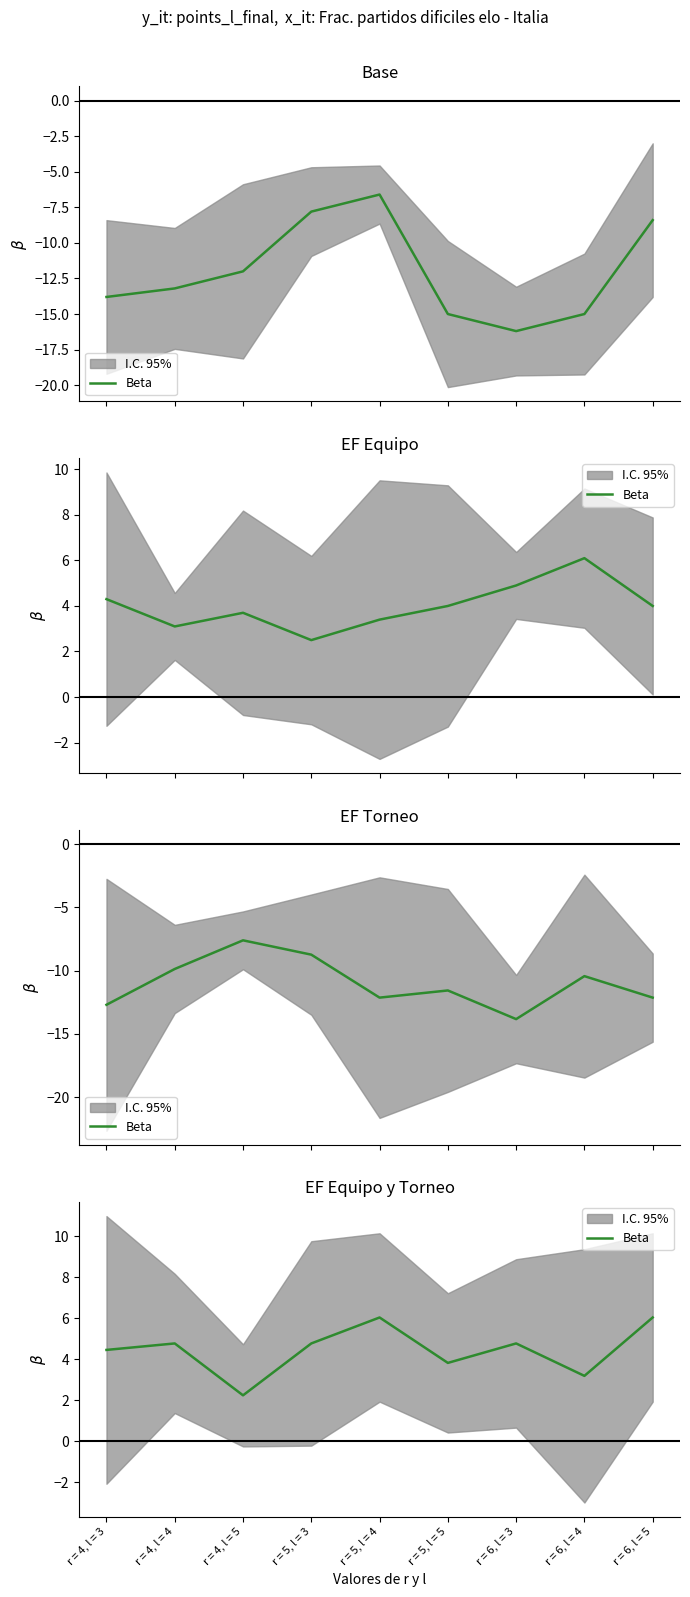

What is the label of the 8th point from the right?

r = 4, l = 4